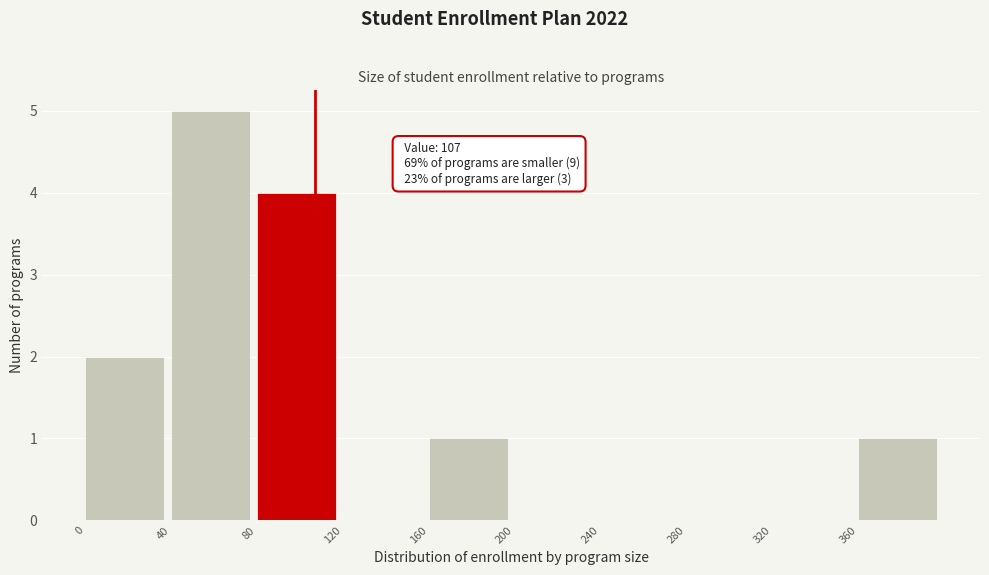

Over which range of the x-axis is the bar tallest?

40 to 80